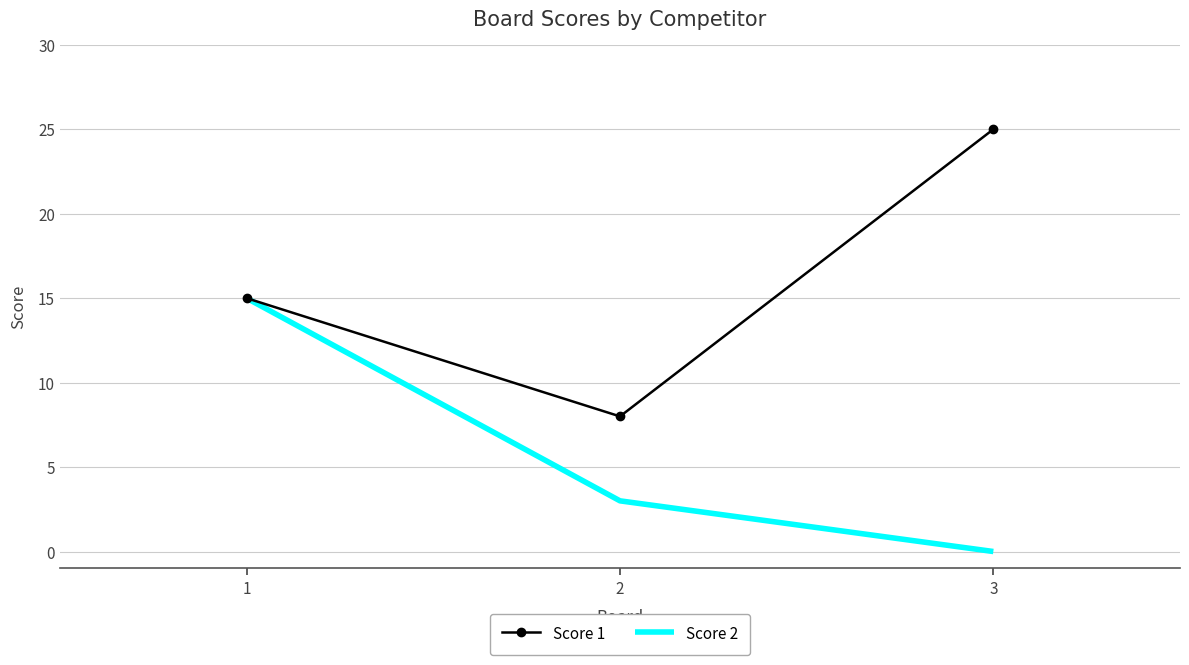

What is the sum of the Score 1 values at 2 and 1?

23